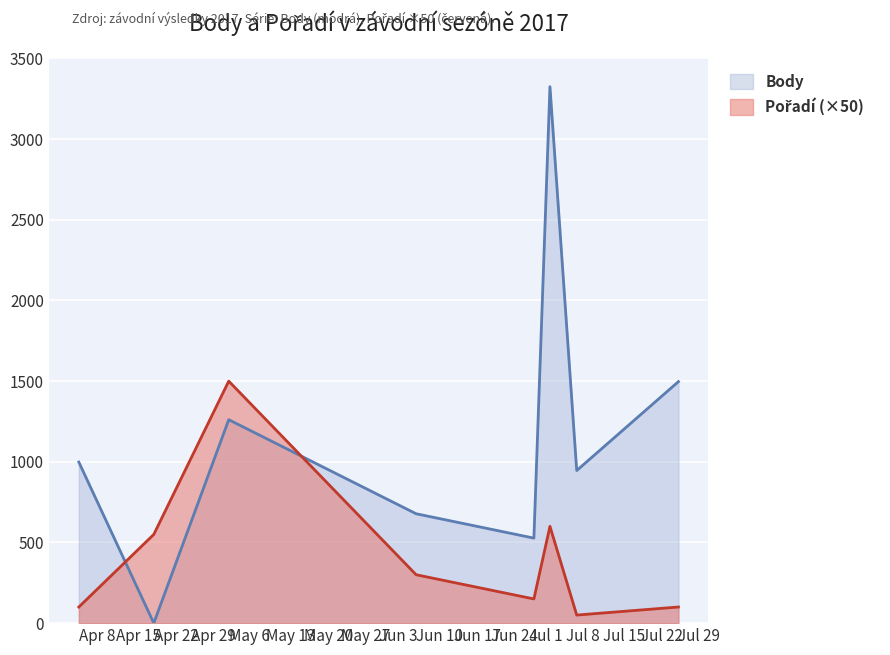

In Body, how many points are higher than both neighbors (excluding endpoints)?

2